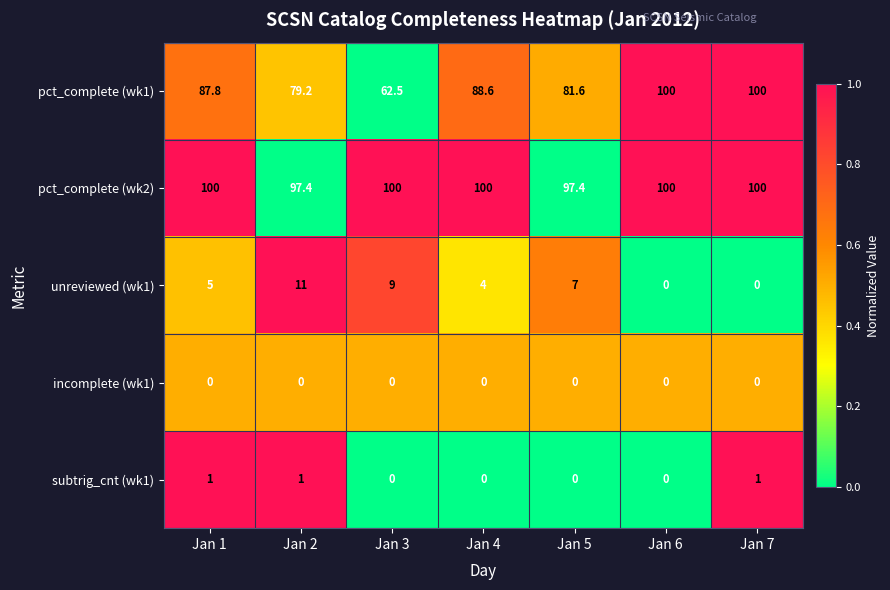

Is it true that subtrig_cnt (wk1) equals 0.6 at Jan 7?

False